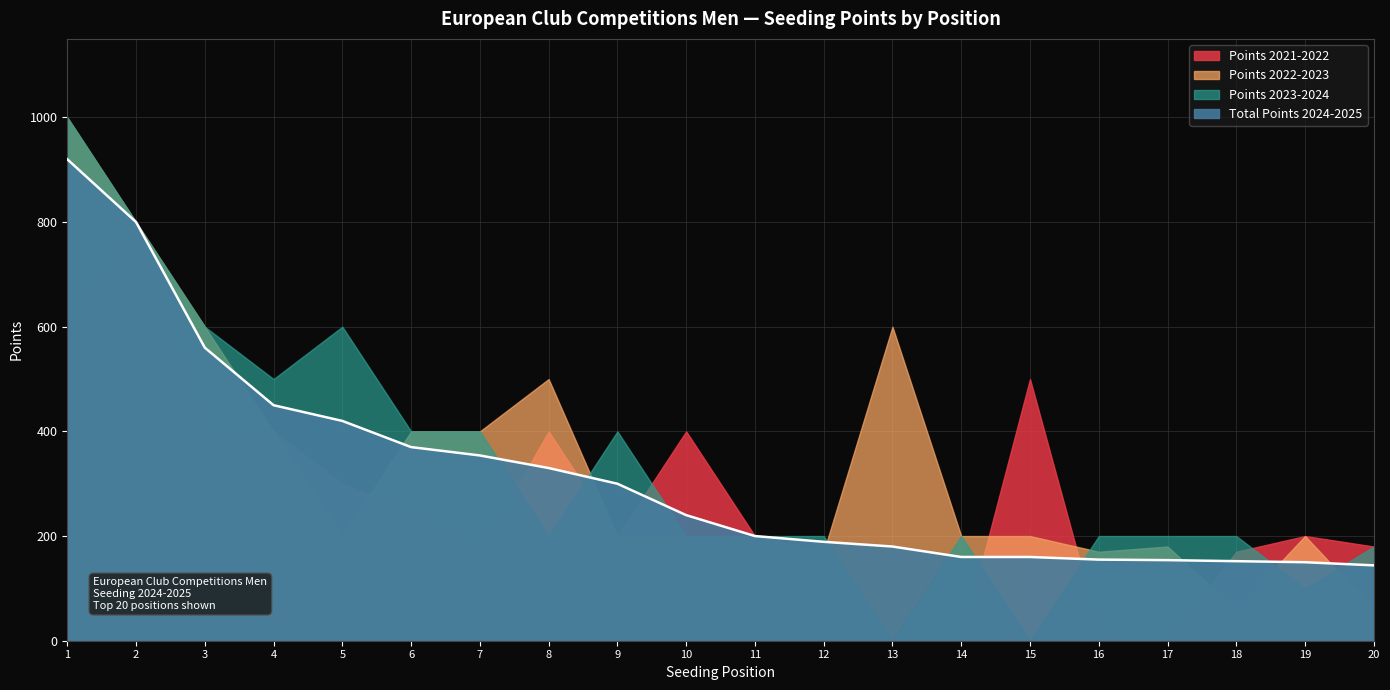

Which category has the lowest value across all series?

13